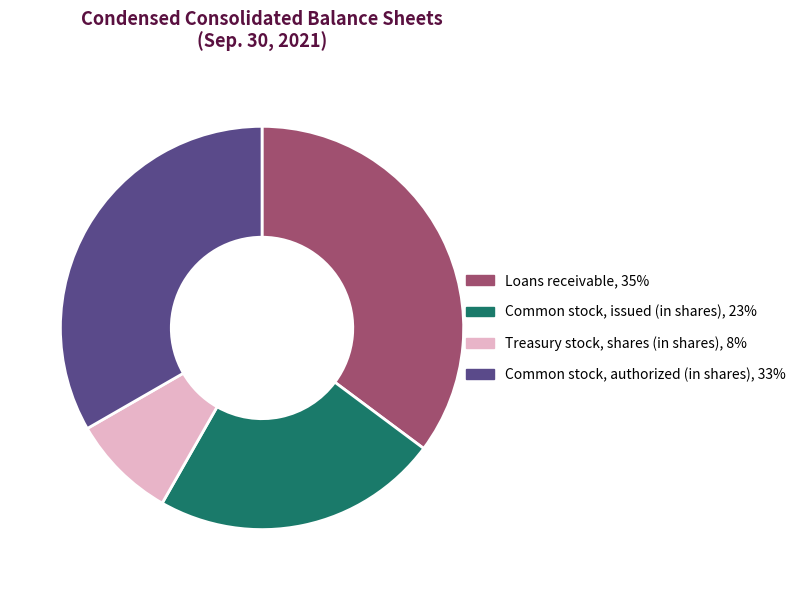

What is the smallest slice in the pie chart?

Treasury stock, shares (in shares)